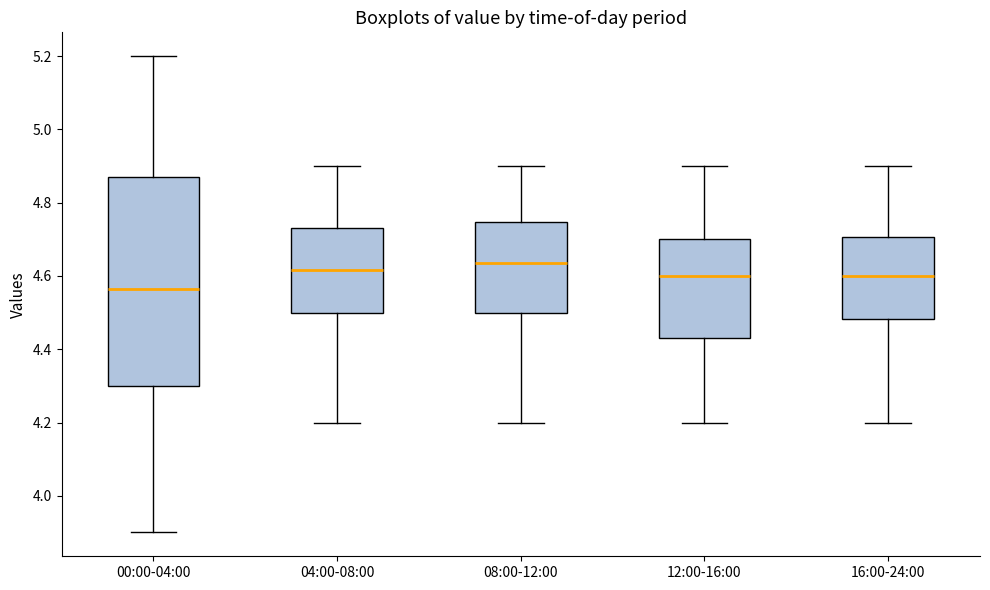

Reading left to right, transcribe this box plot: for each box, give where its median line is, the range the box spans, and where its two whiskers end, as read against the y-axis. The values are not printed on the chart, so give them approximately, as read against the axis.

00:00-04:00: median 4.56, box 4.30 to 4.88, whiskers 3.90 to 5.20
04:00-08:00: median 4.62, box 4.50 to 4.74, whiskers 4.20 to 4.90
08:00-12:00: median 4.64, box 4.50 to 4.74, whiskers 4.20 to 4.90
12:00-16:00: median 4.60, box 4.44 to 4.70, whiskers 4.20 to 4.90
16:00-24:00: median 4.60, box 4.48 to 4.70, whiskers 4.20 to 4.90